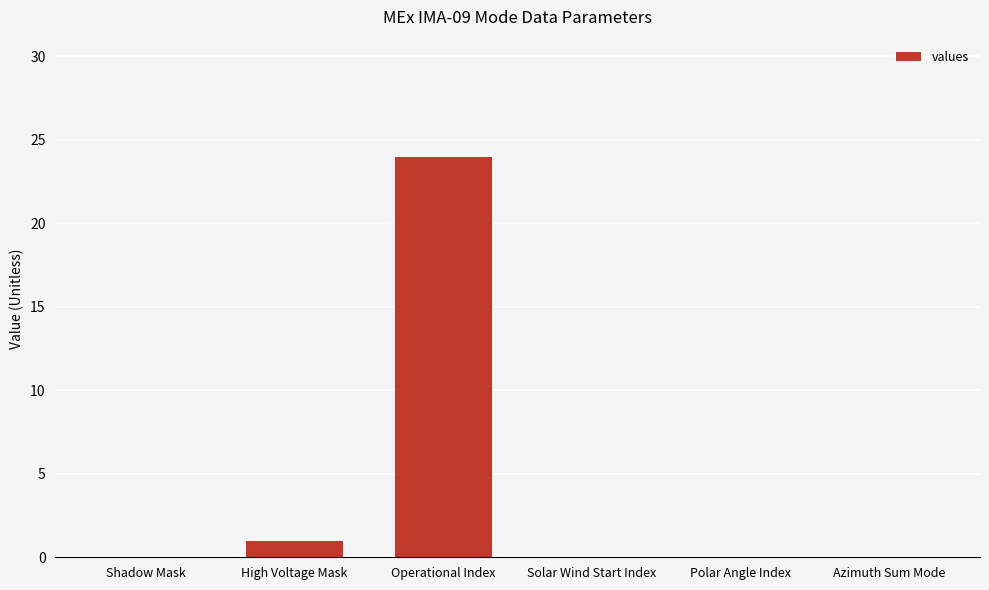

The value at Polar Angle Index is 15. True or false?

False